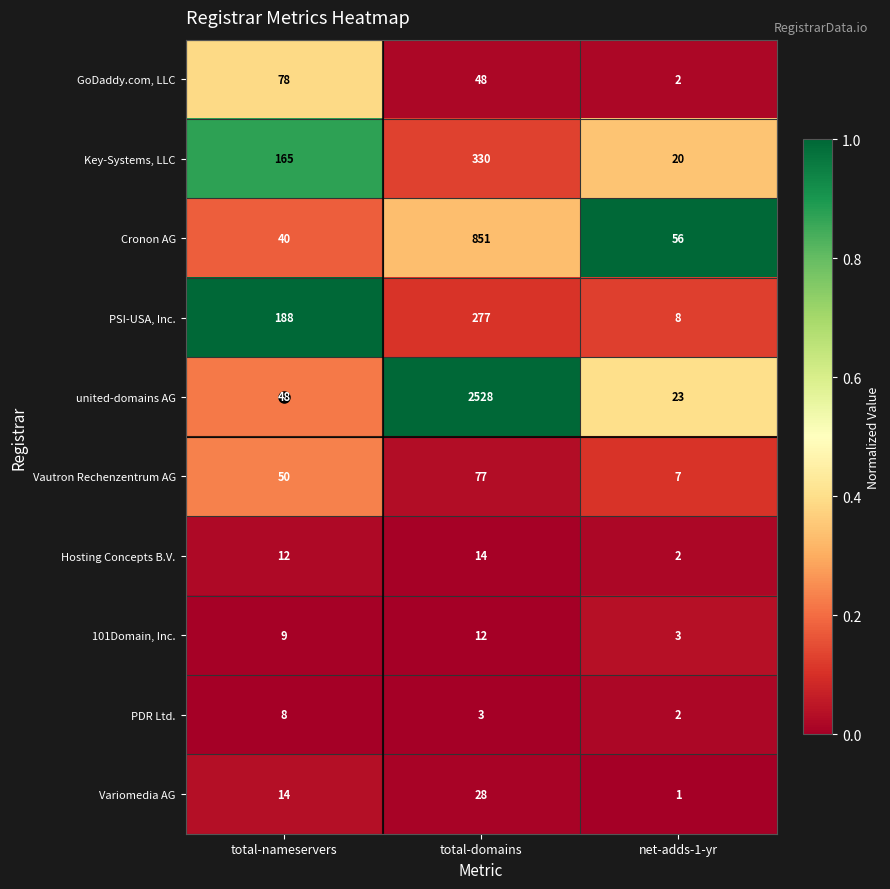

What is the sum of all Hosting Concepts B.V. values?

28